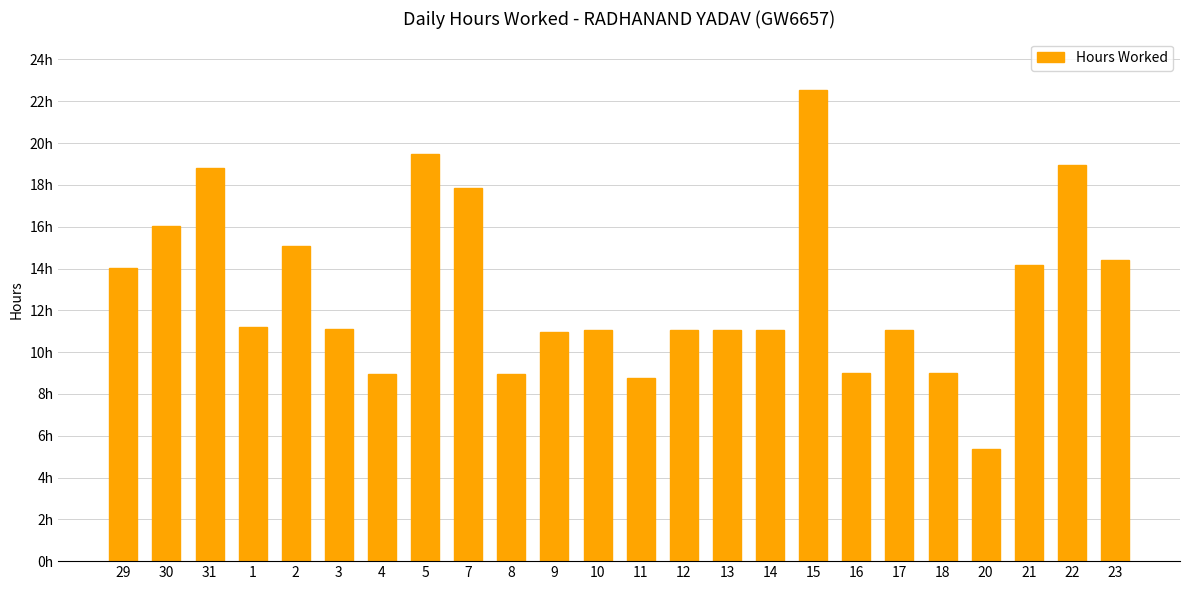

Count the number of values greater than 11.

17